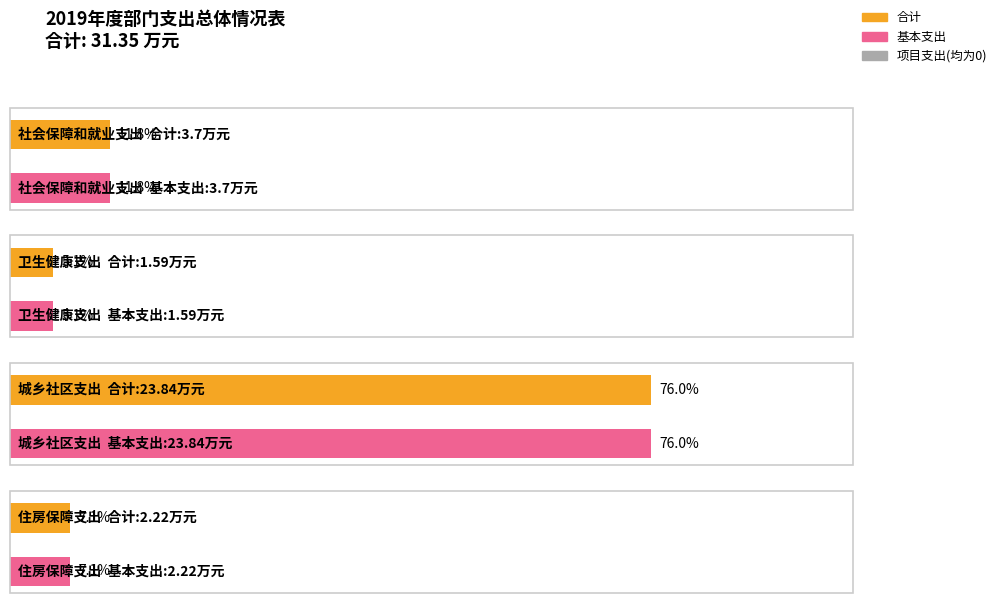

What is the difference between the highest and lowest values at 卫生健康支出?

1.6